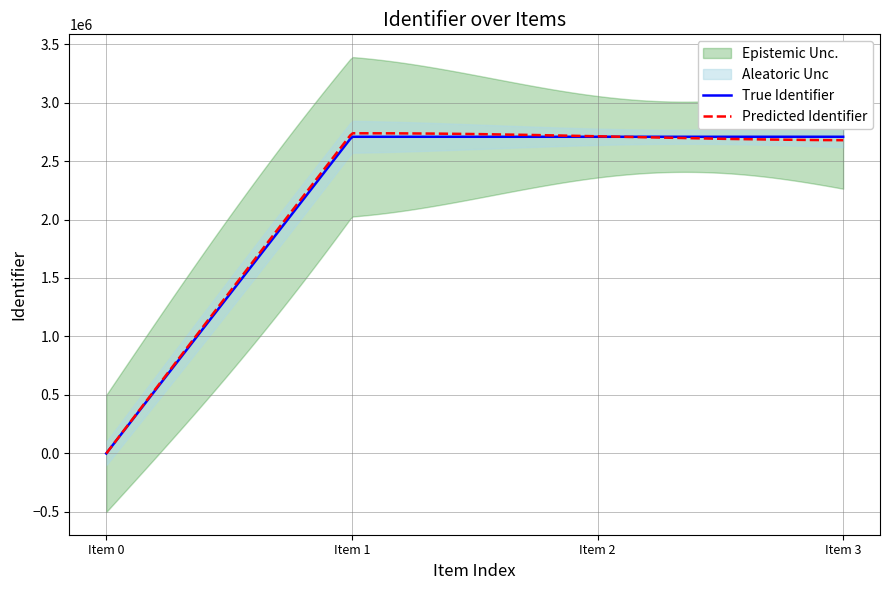

True or false: there are more than 2 points higher than both neighbors.

False